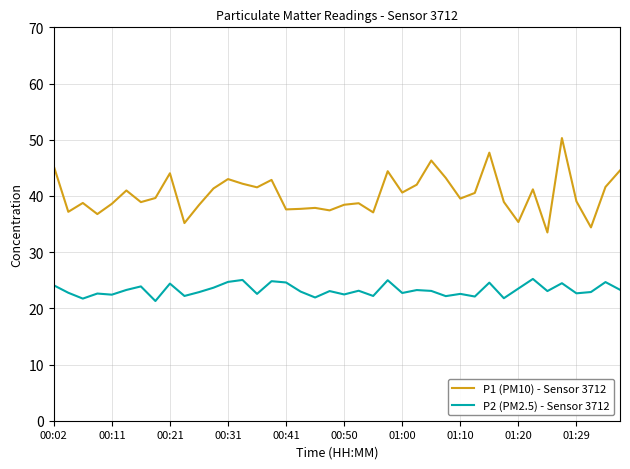

True or false: P2 (PM2.5) - Sensor 3712 and P1 (PM10) - Sensor 3712 cross at least once.

False